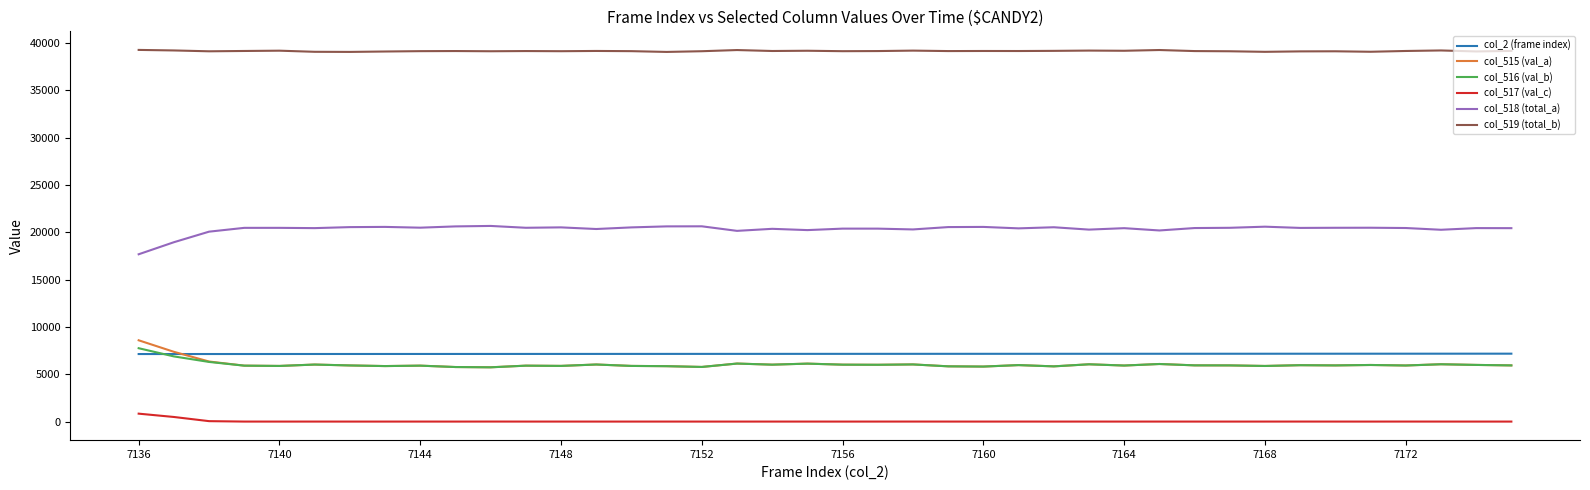

Which series has the largest total across all categories?

col_519 (total_b)